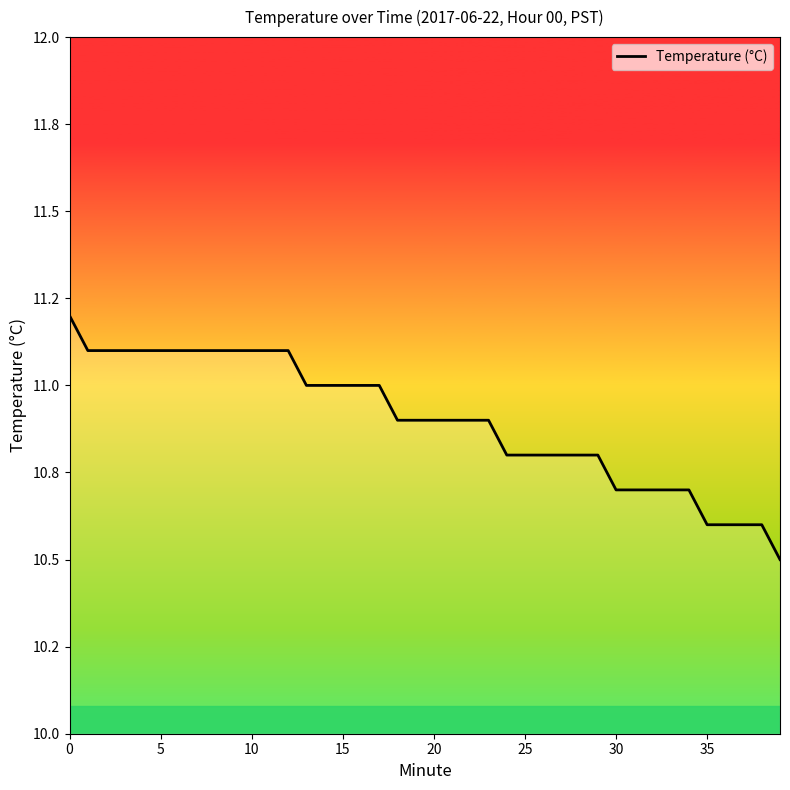

Is this an area chart (filled region under the line)?

Yes